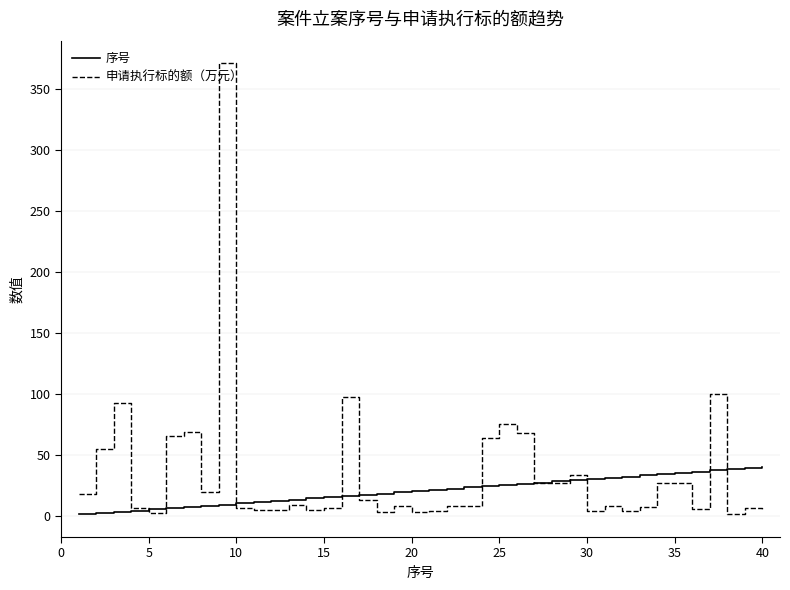

What is the difference between the maximum and minimum values in the 序号 series?

39.0